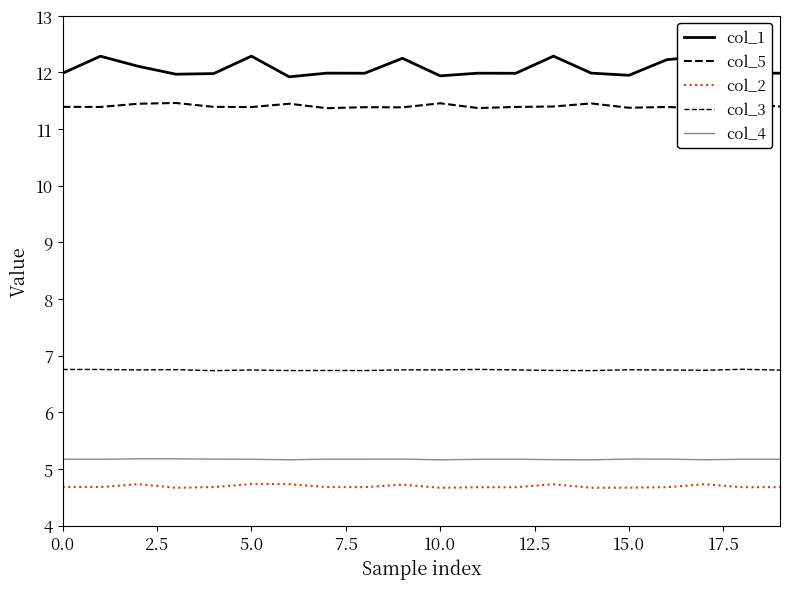

List the series in order of their peak value, highest first.

col_1, col_5, col_3, col_4, col_2